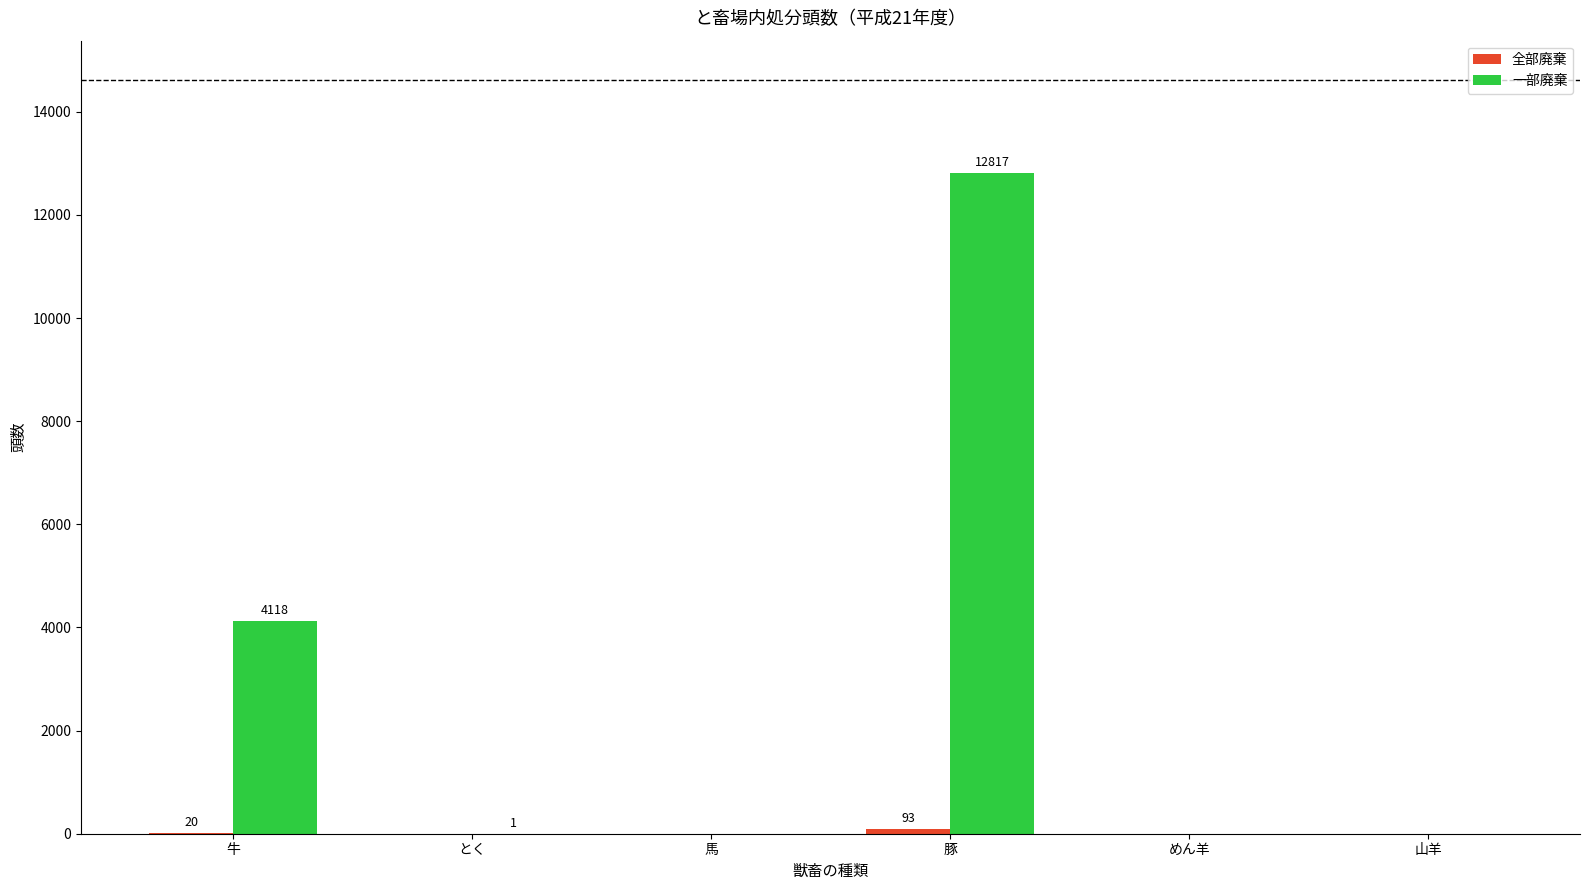

What is the maximum value shown in the chart?

12817